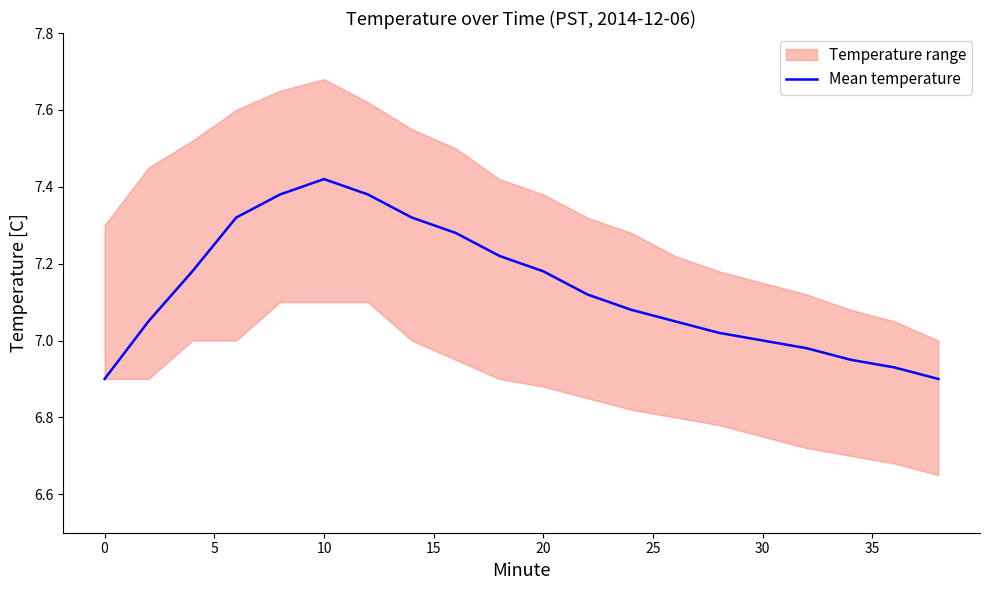

Which category has the highest value in the Mean temperature series?

10